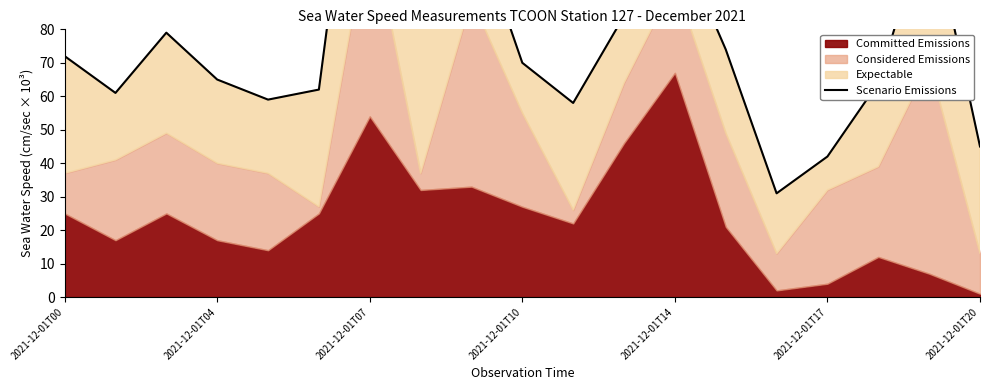

Reading left to right, extract all data points from this chart.

72	61	79	65	59	62	178	82	114	70	58	84	109	74	31	42	64	115	45